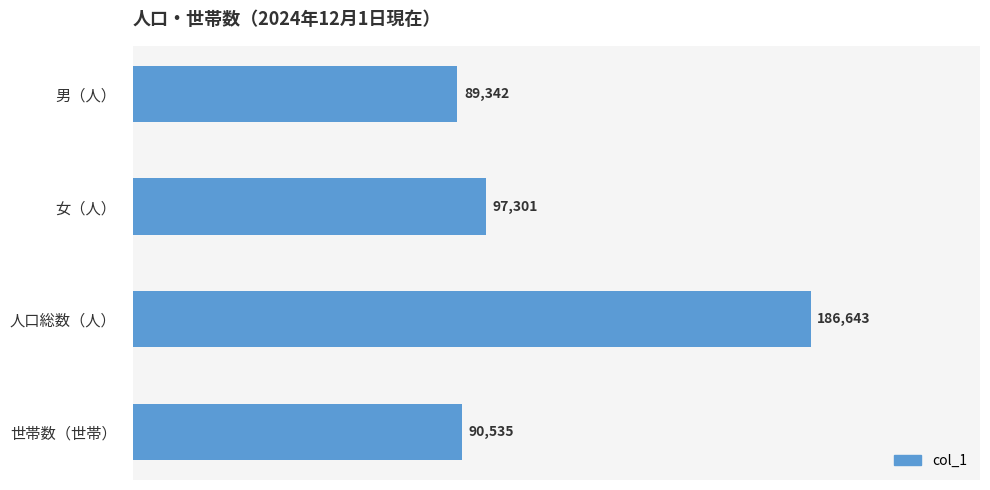

Reading top to bottom, list all the values displayed in this chart.

89342	97301	186643	90535